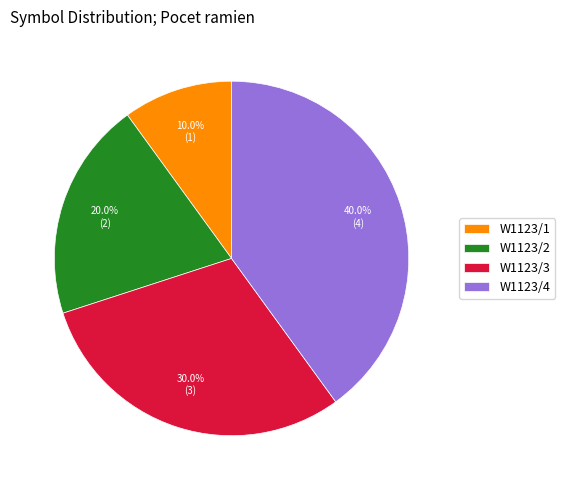

The W1123/1 slice represents 1% of the pie. True or false?

False